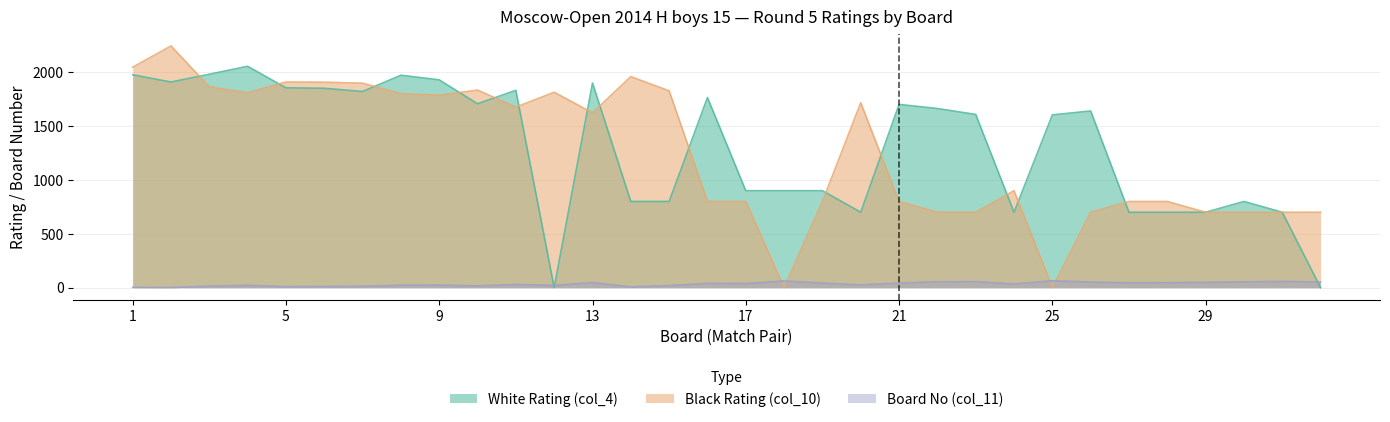

Is the value of Black Rating (col_10) at 7 greater than the value of White Rating (col_4) at 30?

Yes